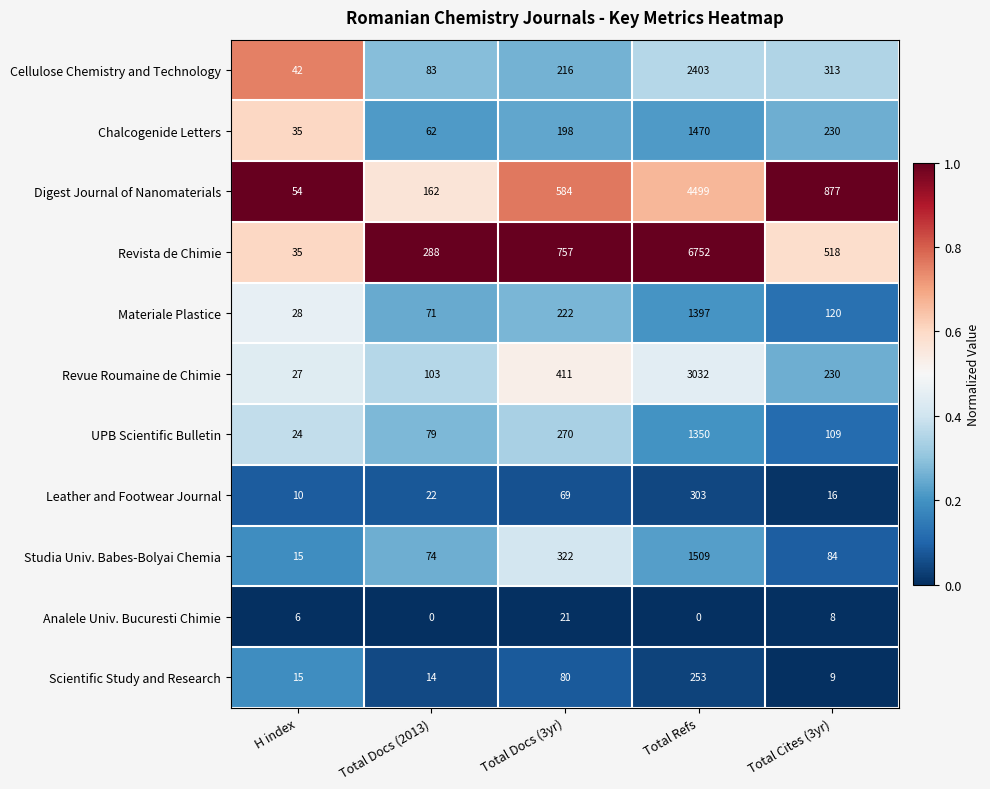

What is the difference between the Scientific Study and Research values at Total Docs (3yr) and Total Cites (3yr)?

71